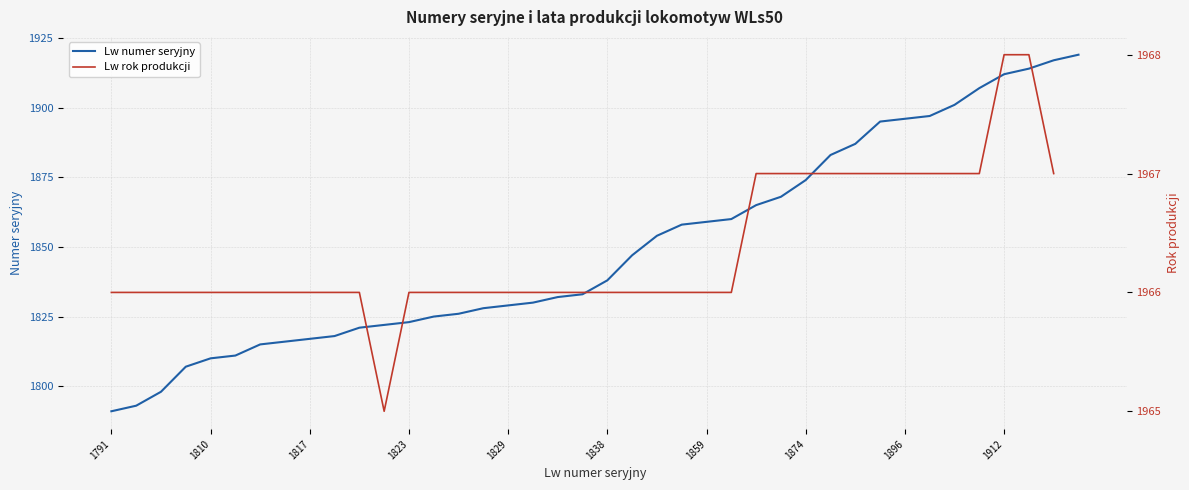

Reading right to left, extract all data points from this chart.

1919	1917	1914	1912	1907	1901	1897	1896	1895	1887	1883	1874	1868	1865	1860	1859	1858	1854	1847	1838	1833	1832	1830	1829	1828	1826	1825	1823	1822	1821	1818	1817	1816	1815	1811	1810	1807	1798	1793	1791